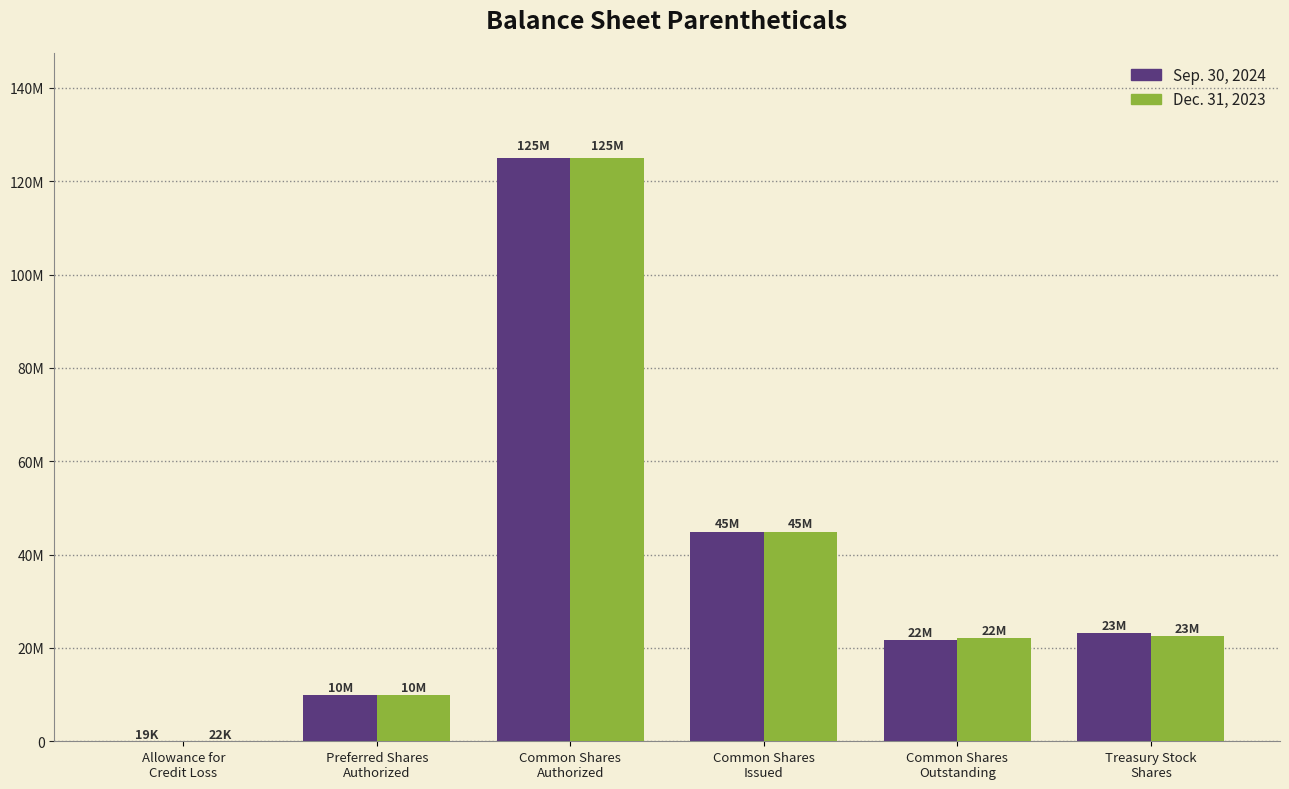

What are all the series names shown in the legend?

Sep. 30, 2024, Dec. 31, 2023